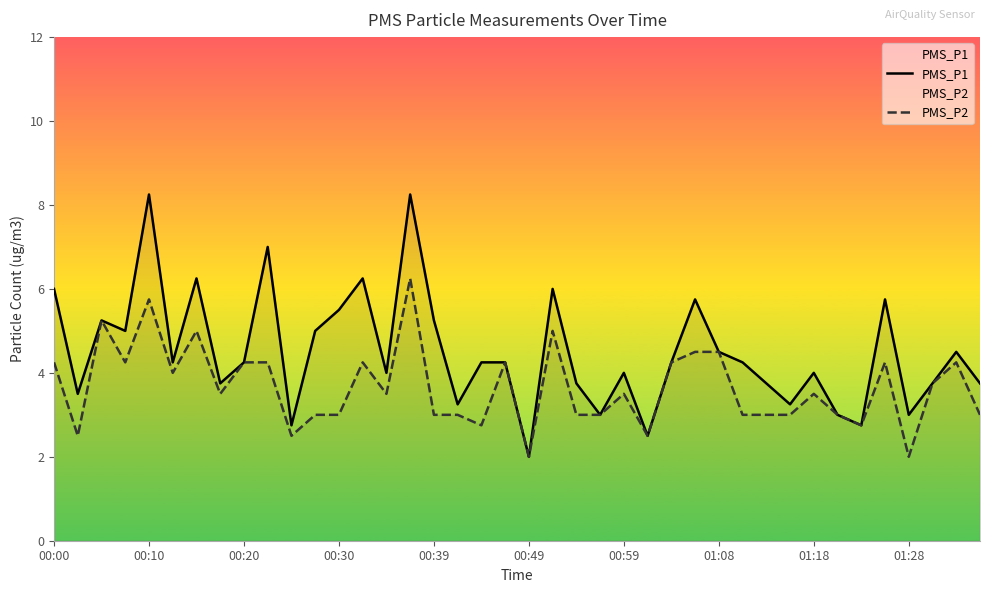

What is the sum of all PMS_P1 values?

179.8